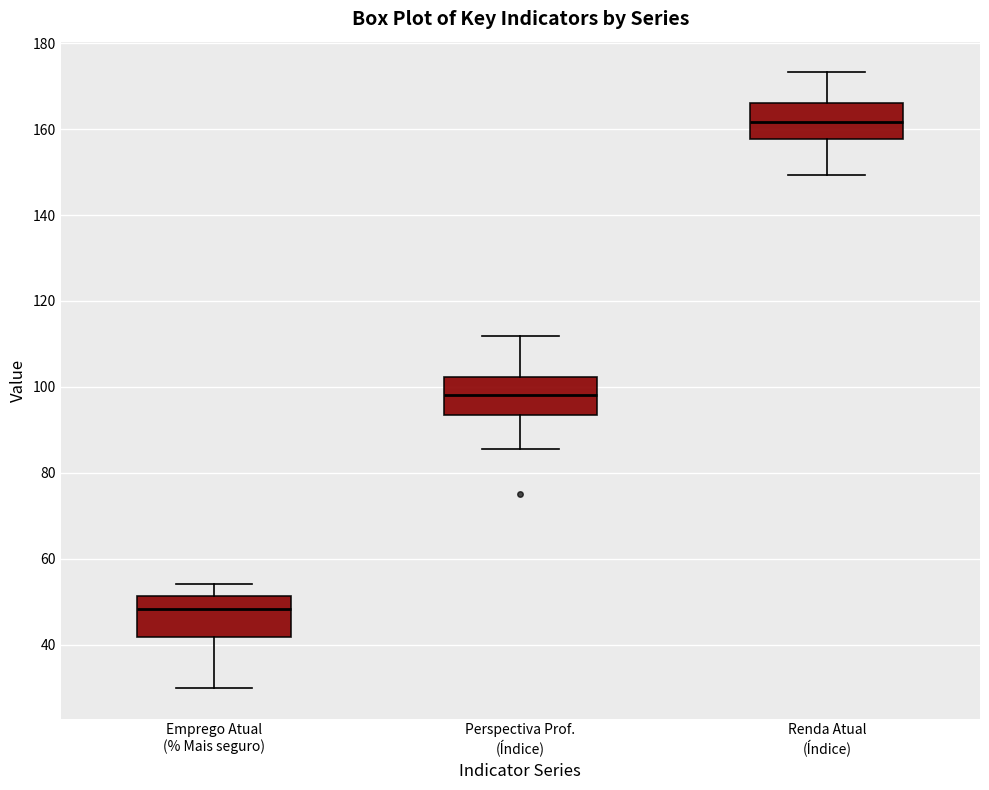

Reading left to right, read every box against the y-axis: the position of its median line, the range the box covers, and the ends of its whiskers. The values are not printed on the chart, so give them approximately, as read against the axis.

Emprego Atual (% Mais seguro): median 48, box 42 to 52, whiskers 30 to 54
Perspectiva Prof. (Índice): median 98, box 94 to 102, whiskers 86 to 112
Renda Atual (Índice): median 162, box 158 to 166, whiskers 150 to 174